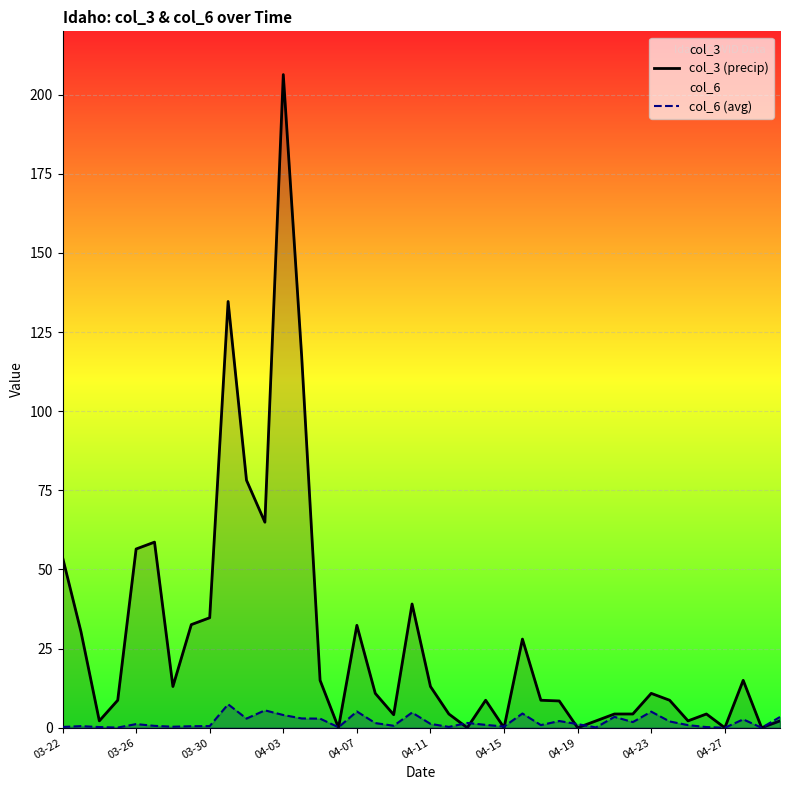

How many data points in col_3 (precip) are less than 10?

20